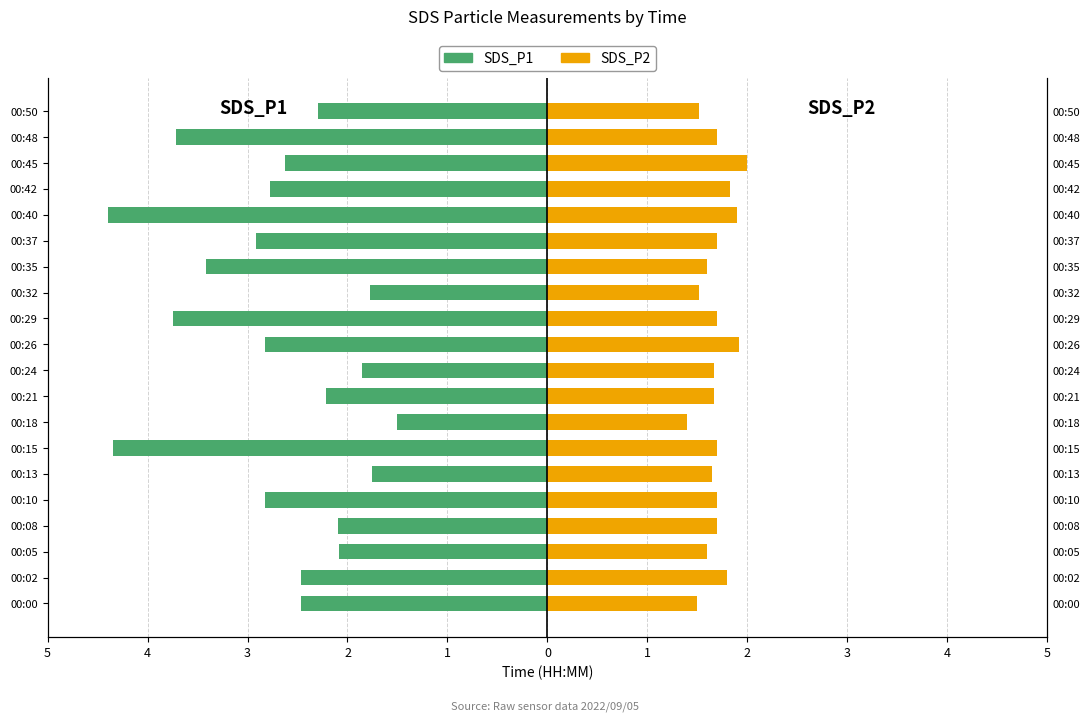

How many bars are there in each group?

2